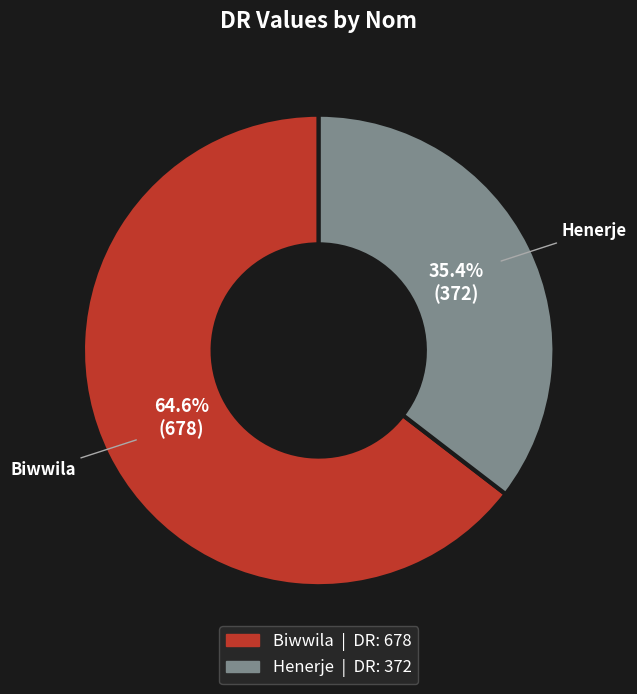

What portion of the pie excludes Henerje?

64.6%